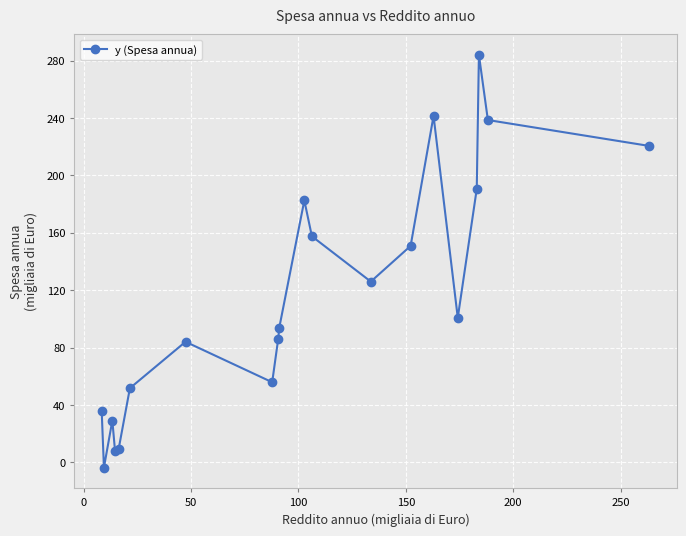

What is the difference between the second highest and minimum values?

245.0